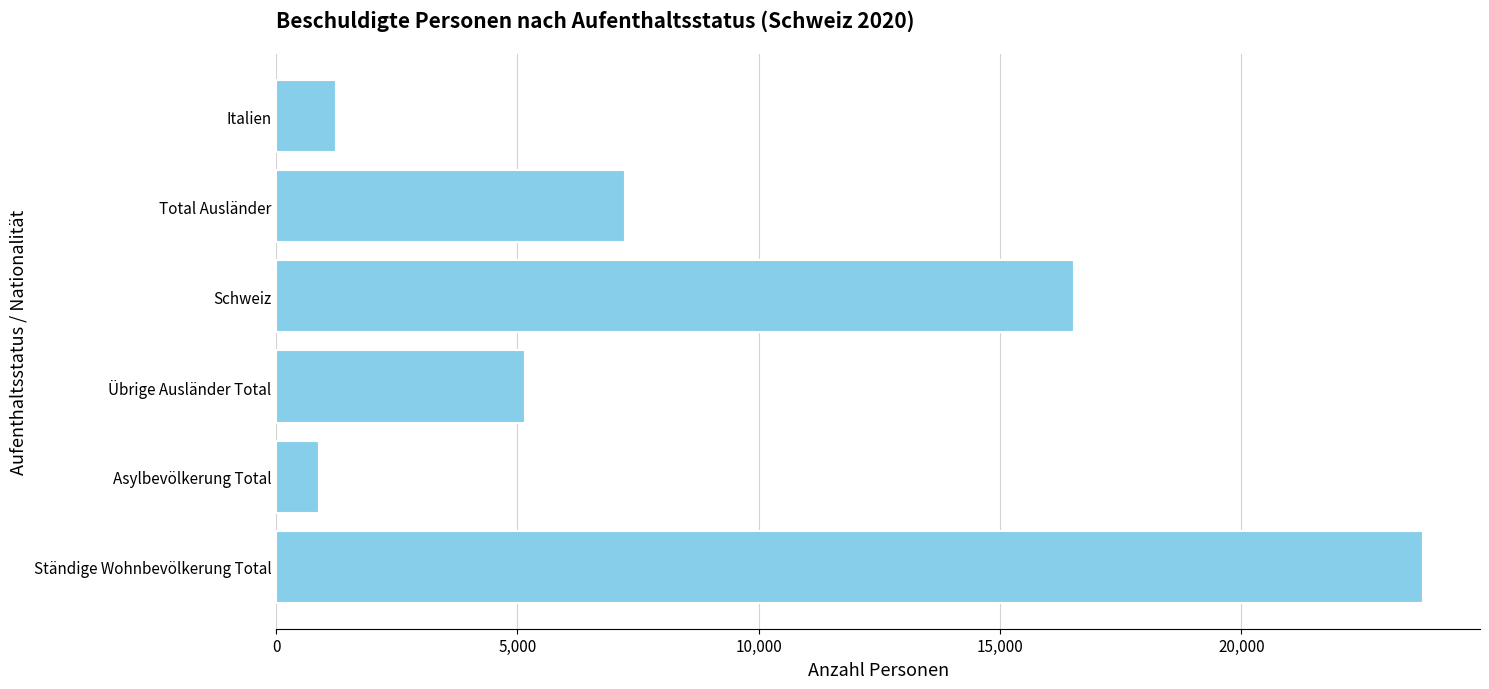

Rank the categories by value from highest to lowest.

Ständige Wohnbevölkerung Total, Schweiz, Total Ausländer, Übrige Ausländer Total, Italien, Asylbevölkerung Total